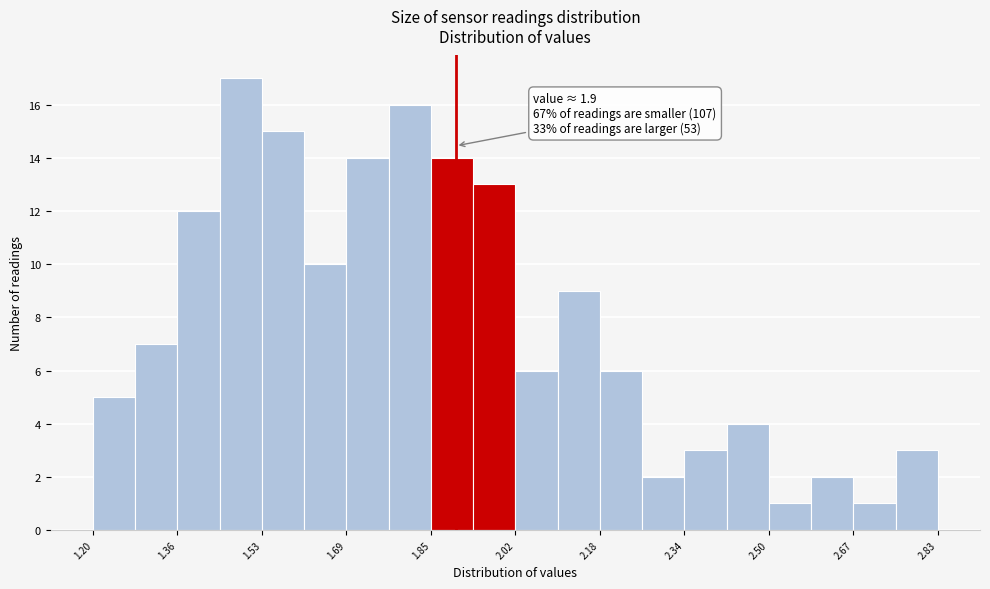

Over which range of the x-axis is the bar tallest?

1.44 to 1.52